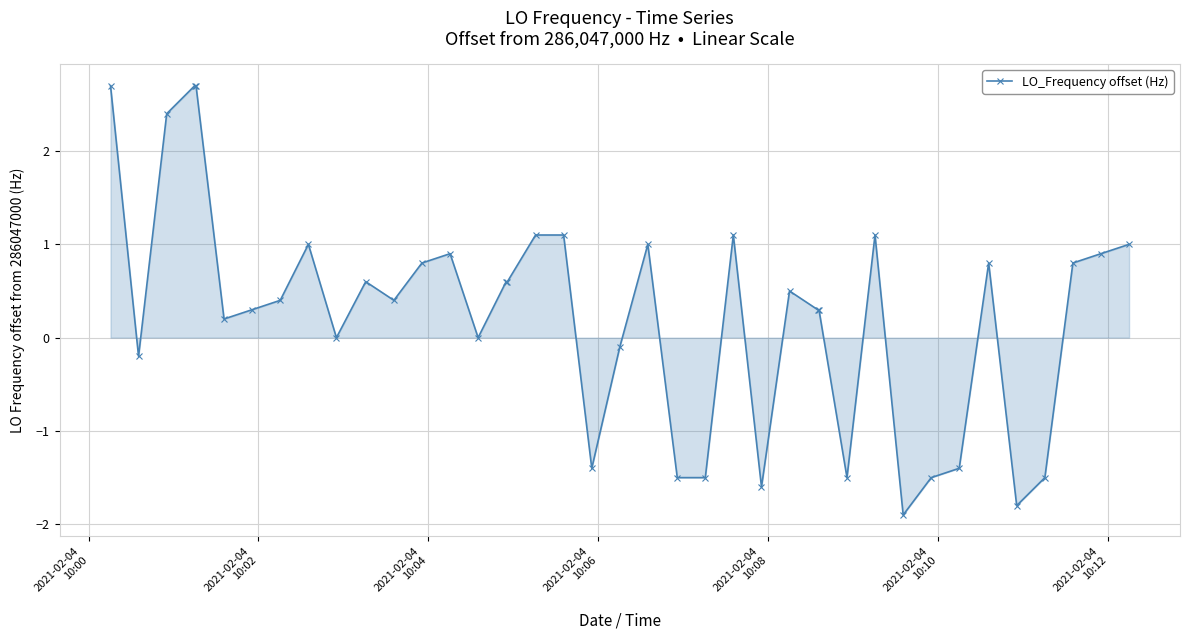

What is the value of the 1st point from the left?

2.7